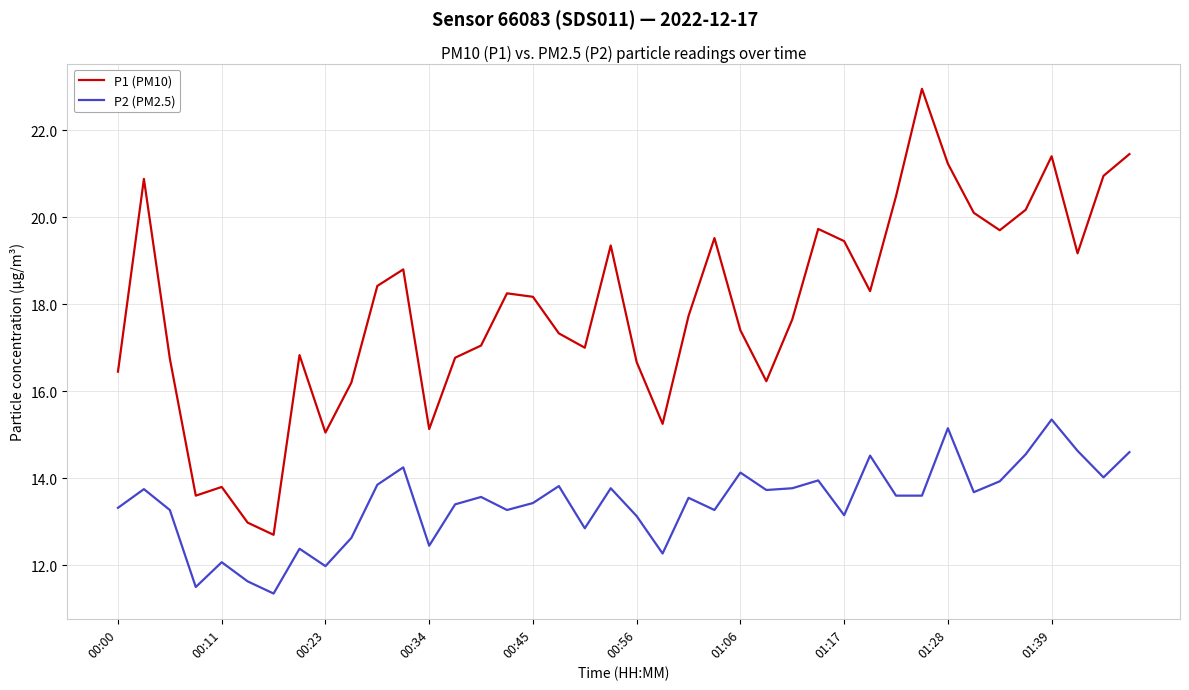

How many values in the P2 (PM2.5) series exceed 13?

30